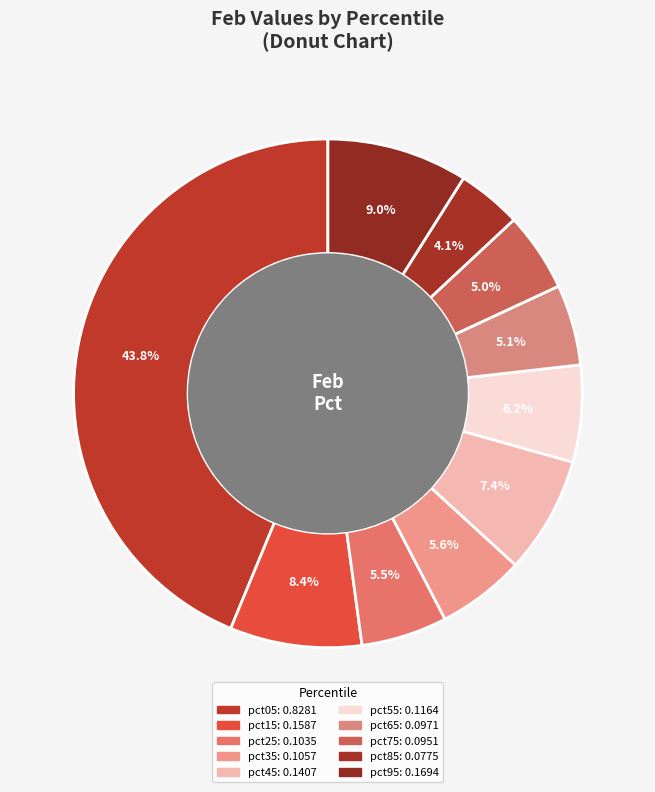

Rank the categories by value from lowest to highest.

pct85, pct75, pct65, pct25, pct35, pct55, pct45, pct15, pct95, pct05